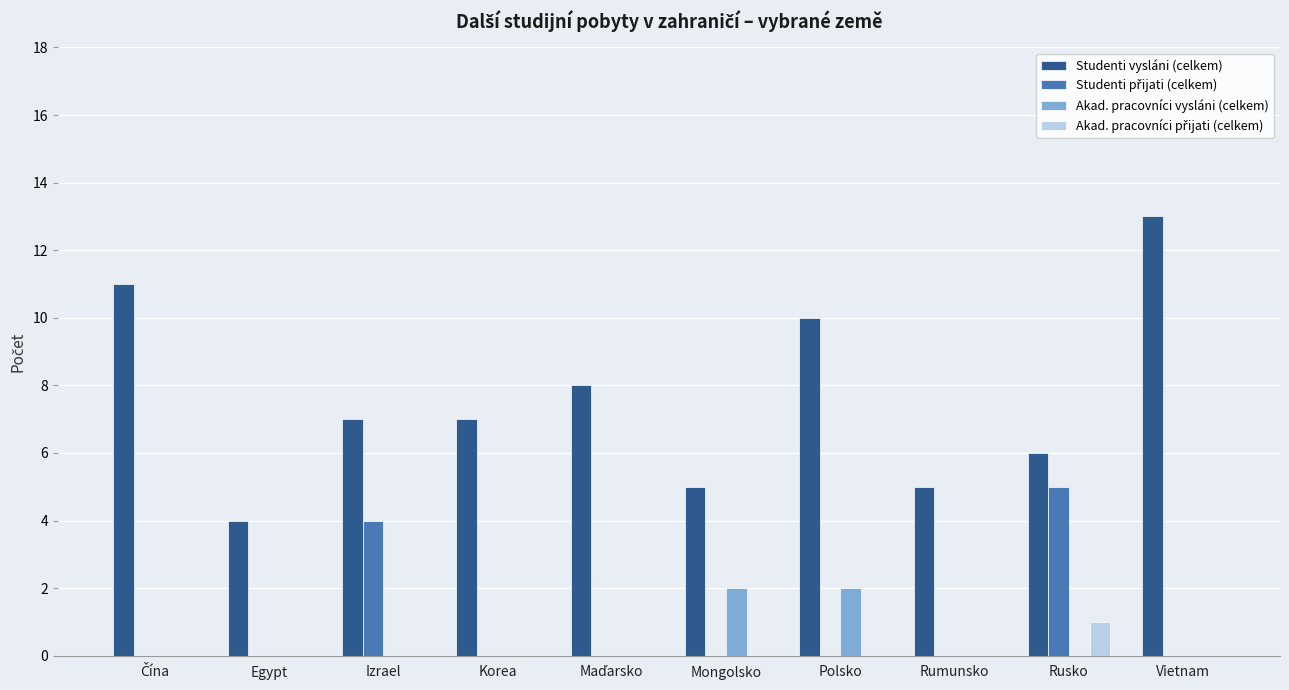

Between Rusko and Vietnam, which series saw the biggest shift?

Studenti vysláni (celkem)